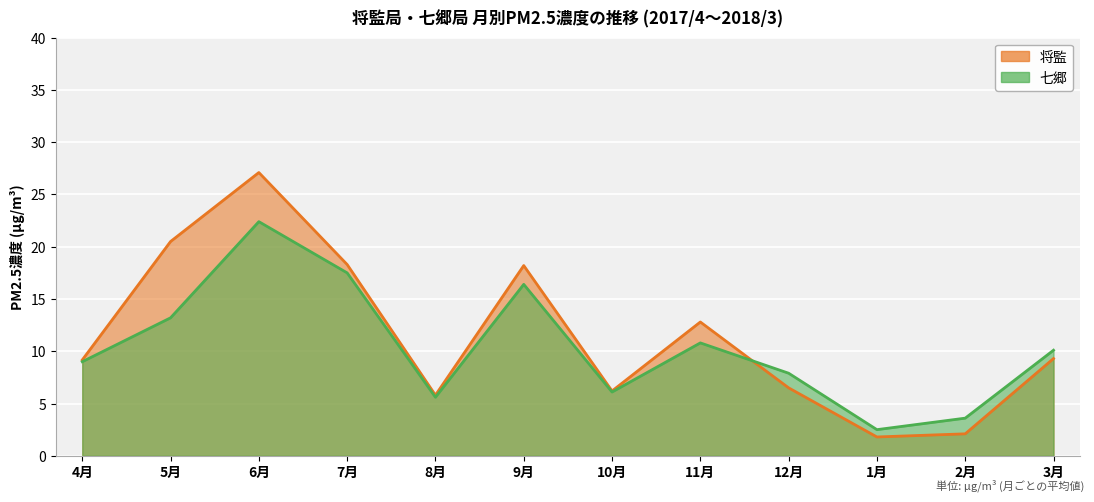

How many lines are shown in the chart?

2